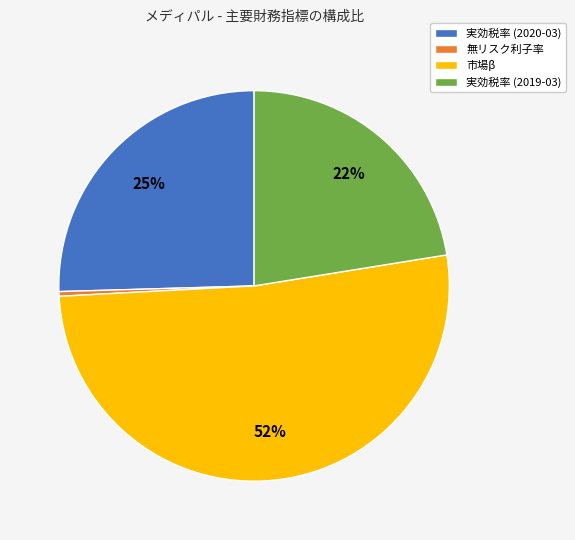

Which category accounts for the majority?

市場β